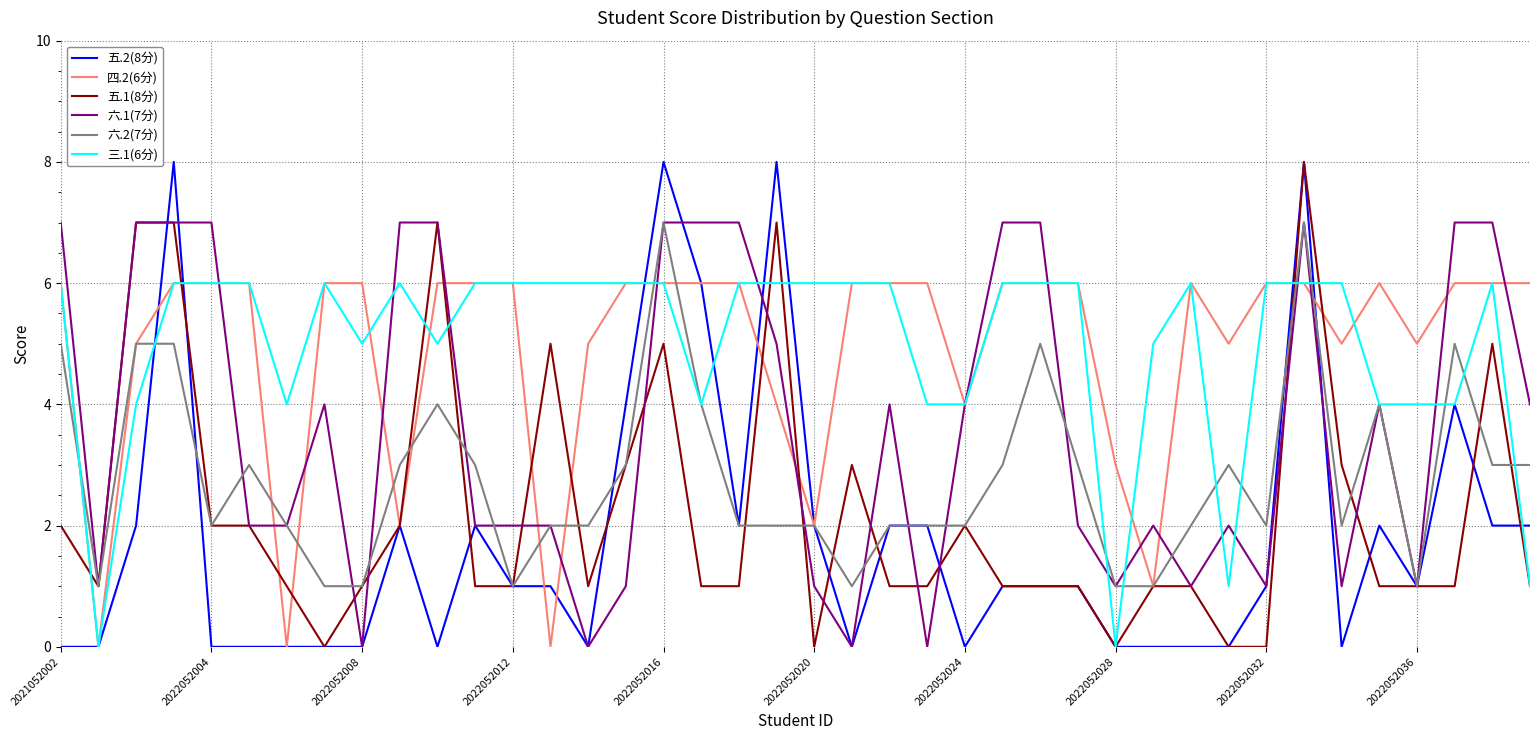

Reading right to left, list all the values displayed in this chart.

五.2(8分): 2	2	4	1	2	0	8	1	0	0	0	0	1	1	1	0	2	2	0	2	8	2	6	8	4	0	1	1	2	0	2	0	0	0	0	0	8	2	0	0
四.2(6分): 6	6	6	5	6	5	6	6	5	6	1	3	6	6	6	4	6	6	6	2	4	6	6	6	6	5	0	6	6	6	2	6	6	0	6	6	6	5	0	6
五.1(8分): 1	5	1	1	1	3	8	0	0	1	1	0	1	1	1	2	1	1	3	0	7	1	1	5	3	1	5	1	1	7	2	1	0	1	2	2	7	7	1	2
六.1(7分): 4	7	7	1	4	1	7	1	2	1	2	1	2	7	7	4	0	4	0	1	5	7	7	7	1	0	2	2	2	7	7	0	4	2	2	7	7	7	1	7
六.2(7分): 3	3	5	1	4	2	7	2	3	2	1	1	3	5	3	2	2	2	1	2	2	2	4	7	3	2	2	1	3	4	3	1	1	2	3	2	5	5	1	5
三.1(6分): 1	6	4	4	4	6	6	6	1	6	5	0	6	6	6	4	4	6	6	6	6	6	4	6	6	6	6	6	6	5	6	5	6	4	6	6	6	4	0	6